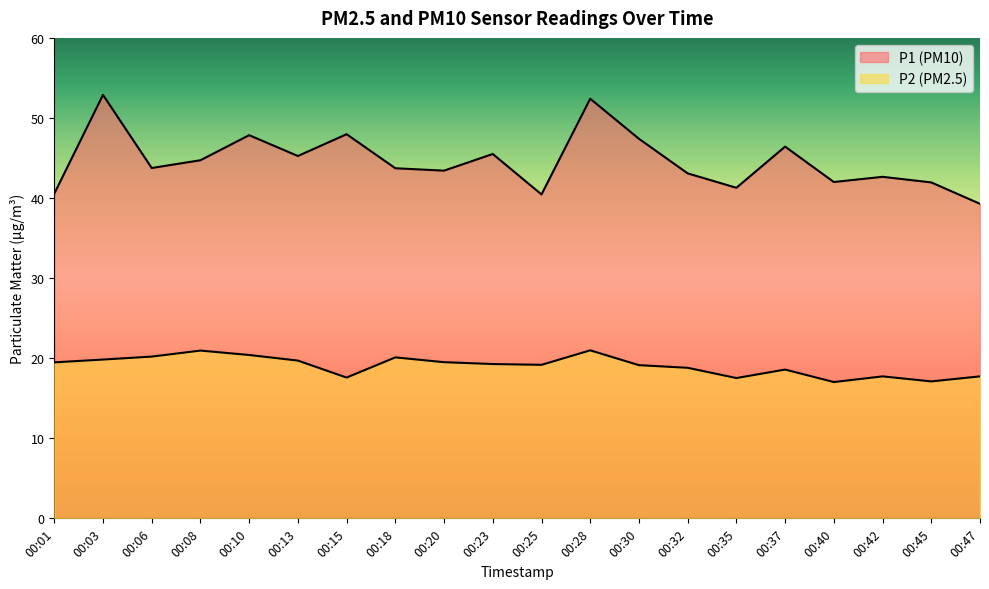

Where is the first local maximum for P1?

00:03